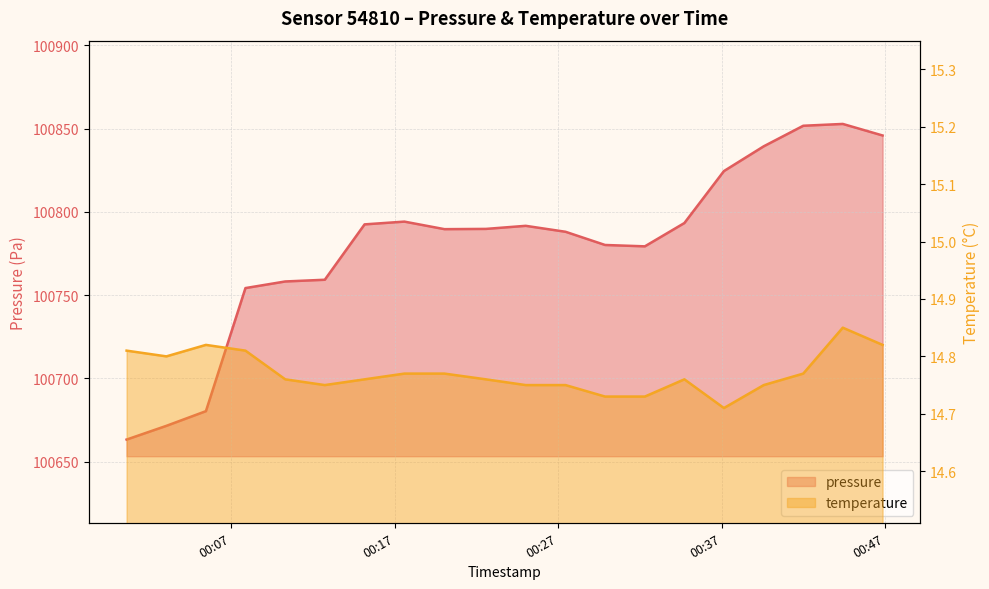

List the series in order of their peak value, highest first.

pressure, temperature